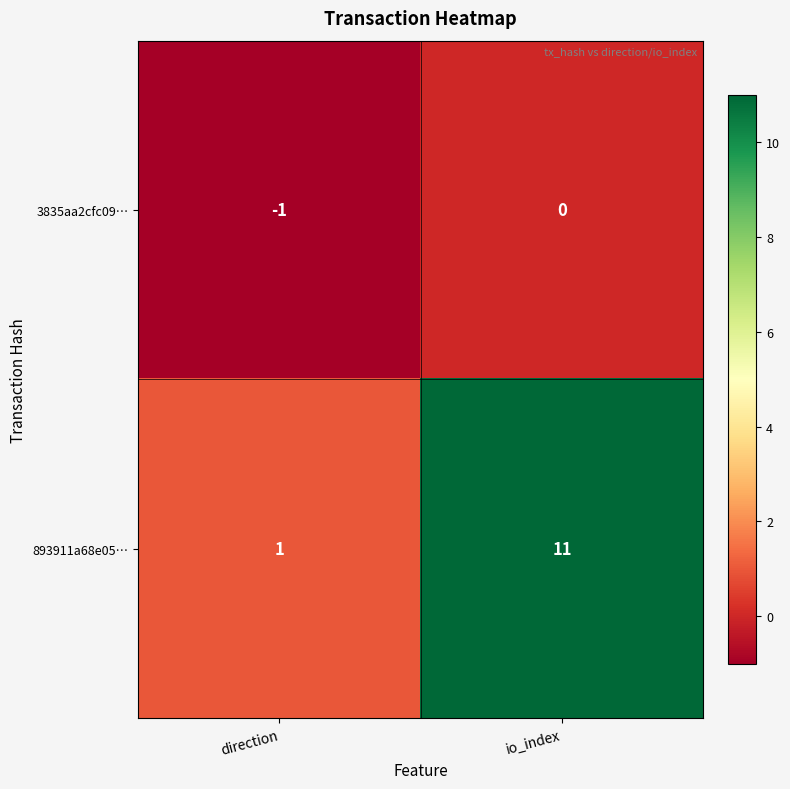

Which series has the largest total across all categories?

893911a68e05…